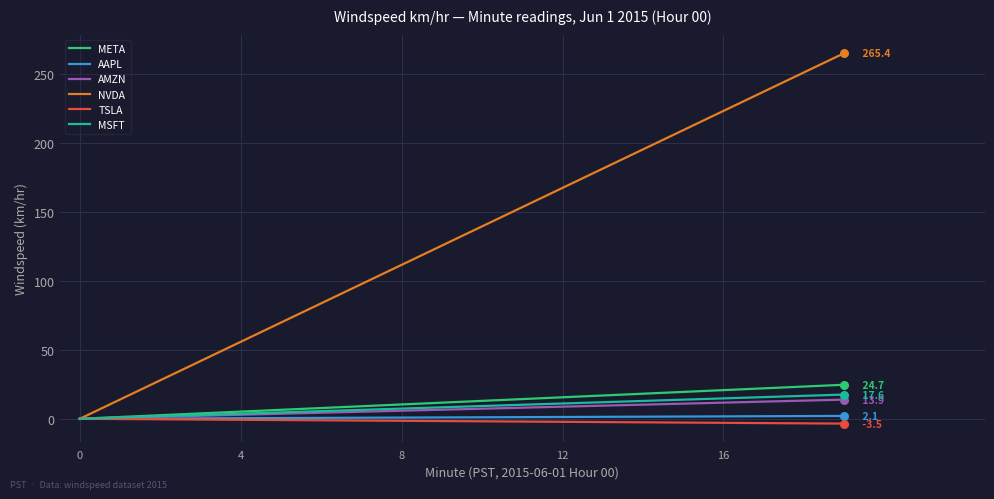

Which series has the widest spread of values?

NVDA